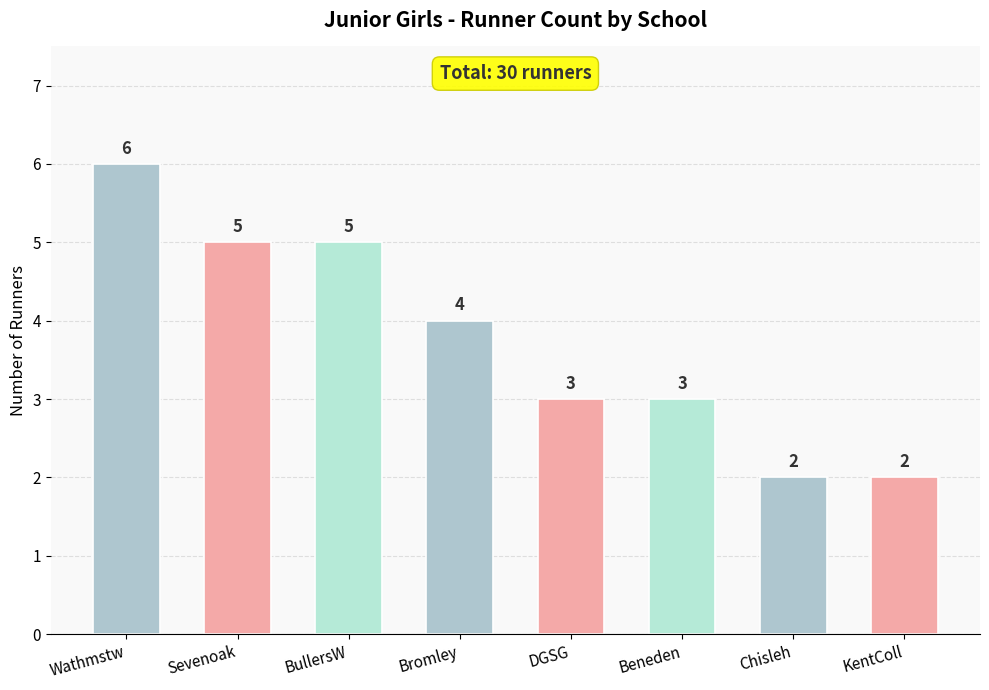

Count the values in the range 3 to 5.

5